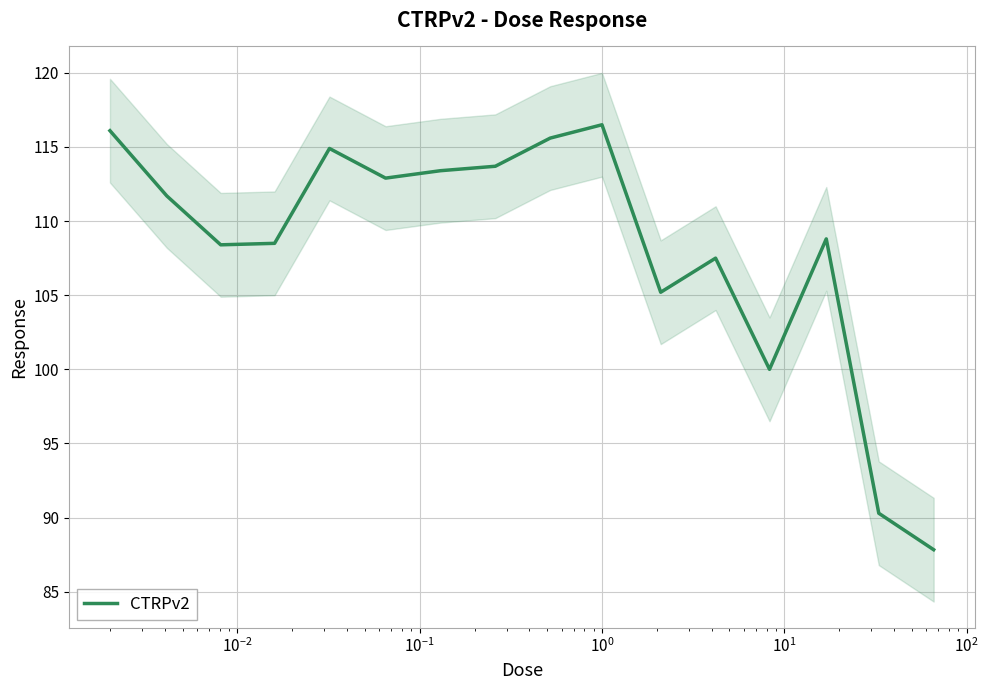

What is the minimum value for CTRPv2?

87.8